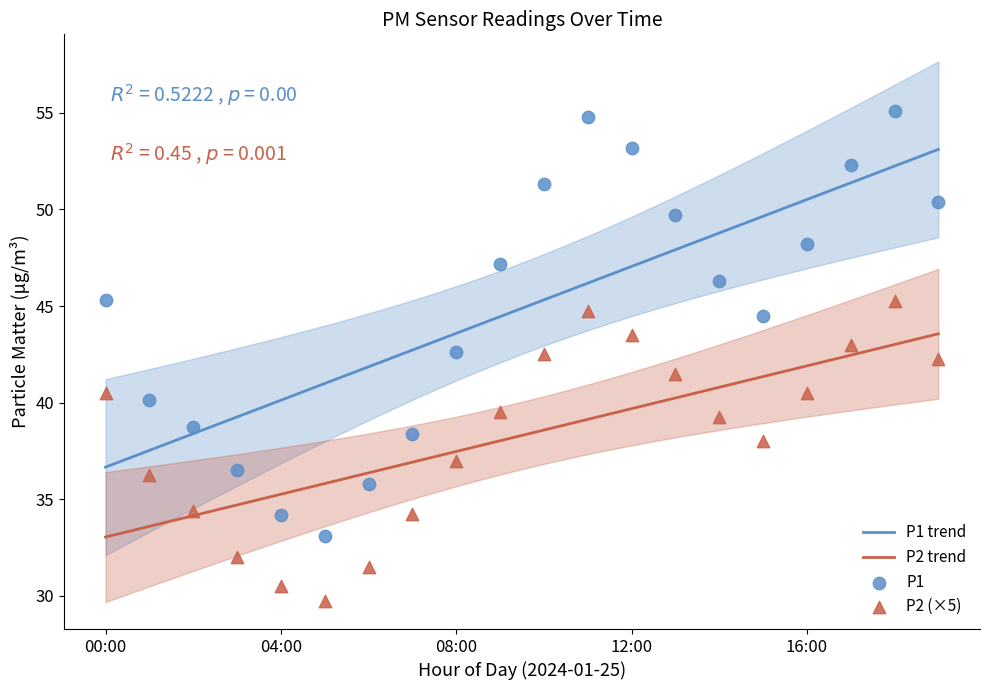

Which series reaches the minimum Y coordinate?

P2